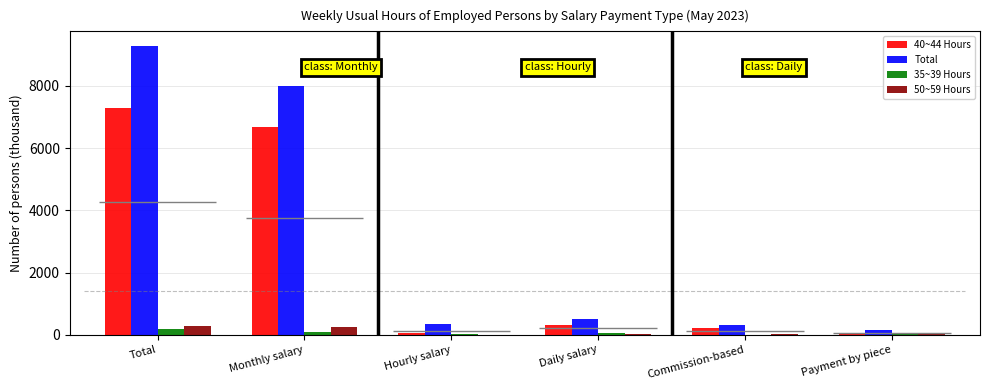

Which series changed the most between Hourly salary and Commission-based?

40~44 Hours